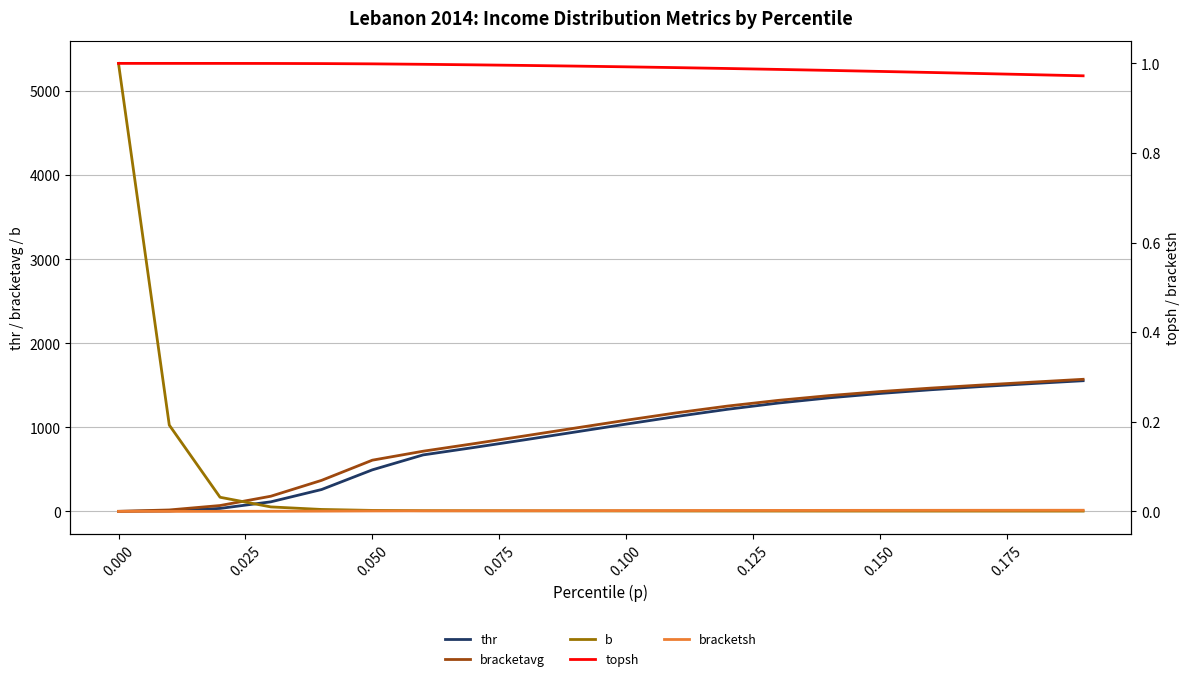

True or false: bracketavg and topsh cross at least once.

False